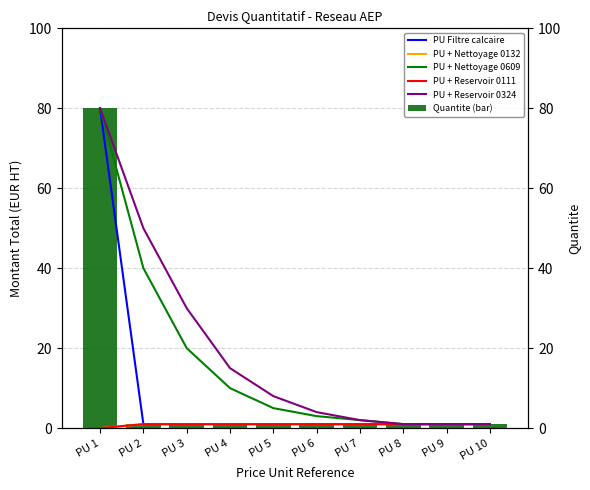

What is the greatest value displayed?

80